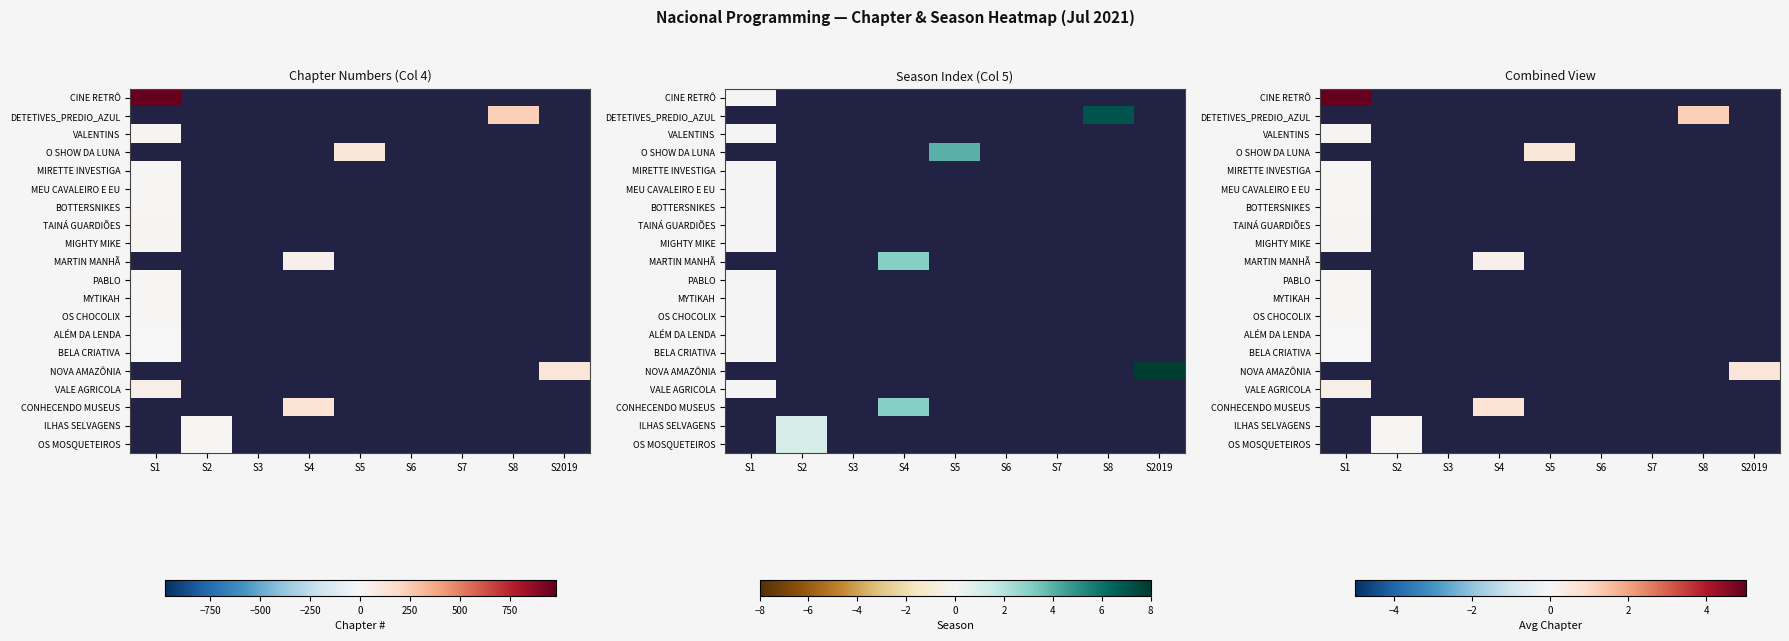

How many values in CINE RETRÔ are above zero?

1